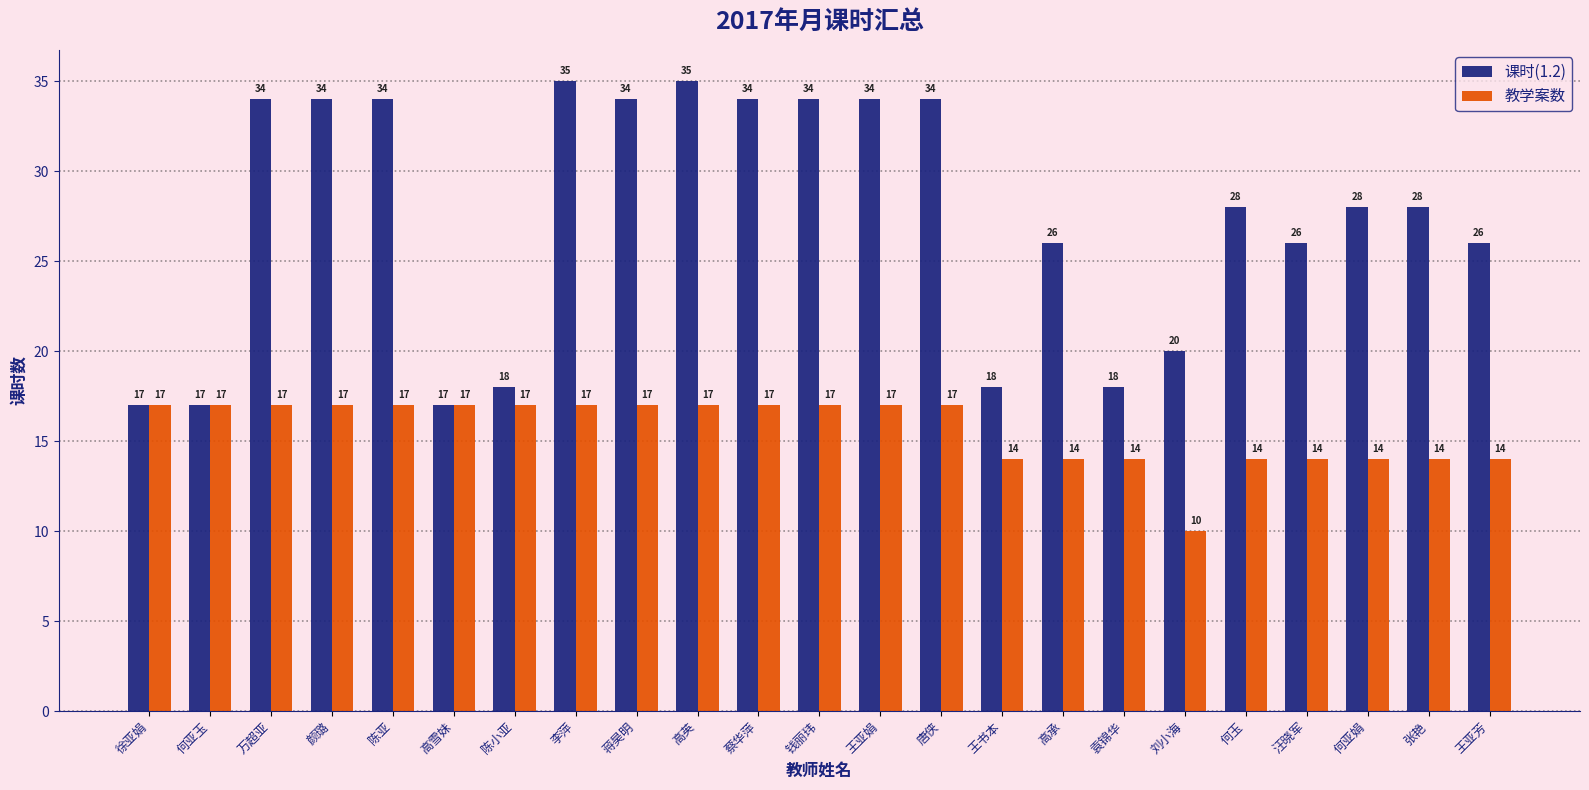

What position from the left is 张艳?

22